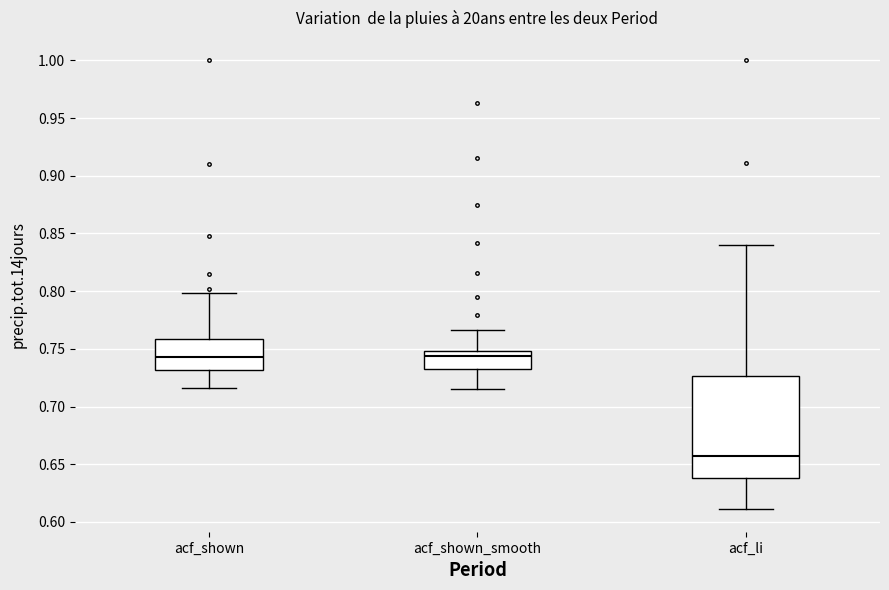

Comparing the boxes themselves (not the whiskers), which one is the tallest?

acf_li